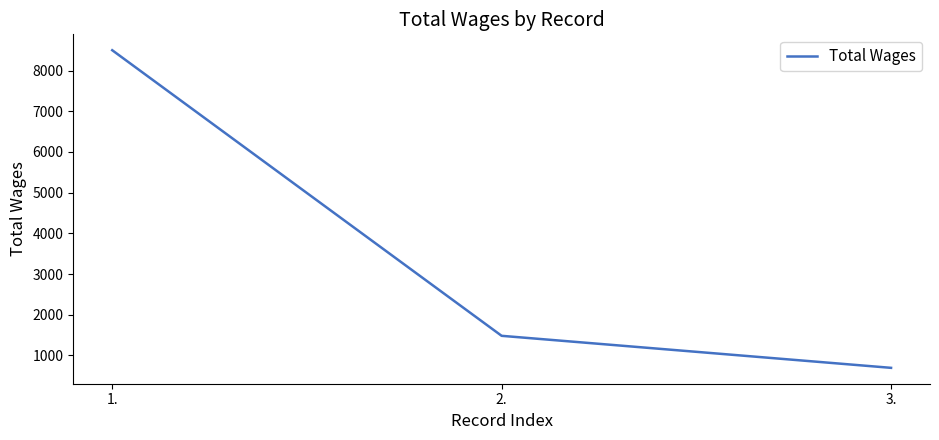

How many categories are shown in the chart?

3